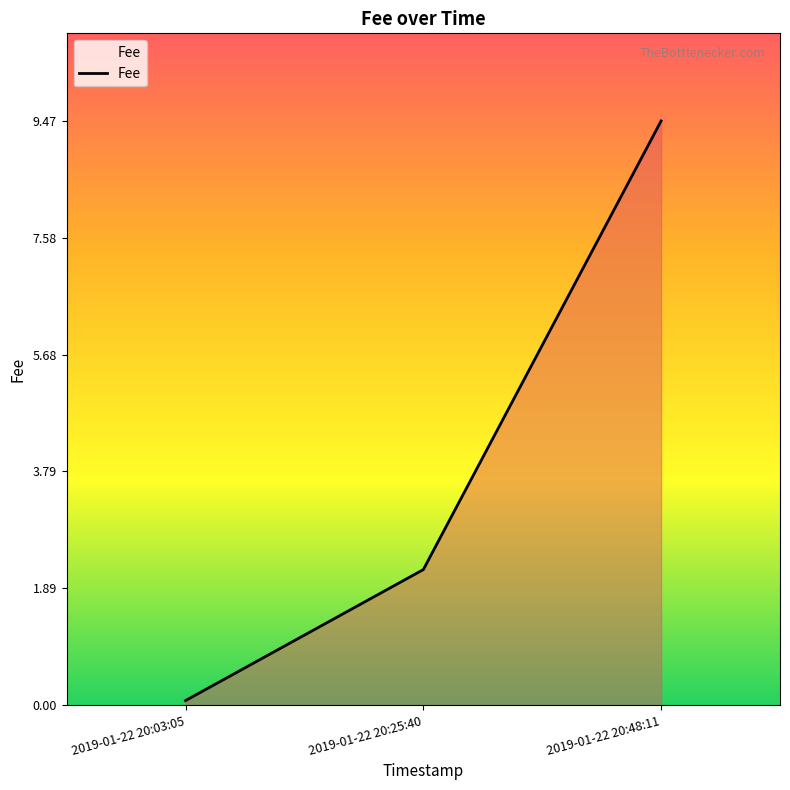

How many lines are shown in the chart?

1